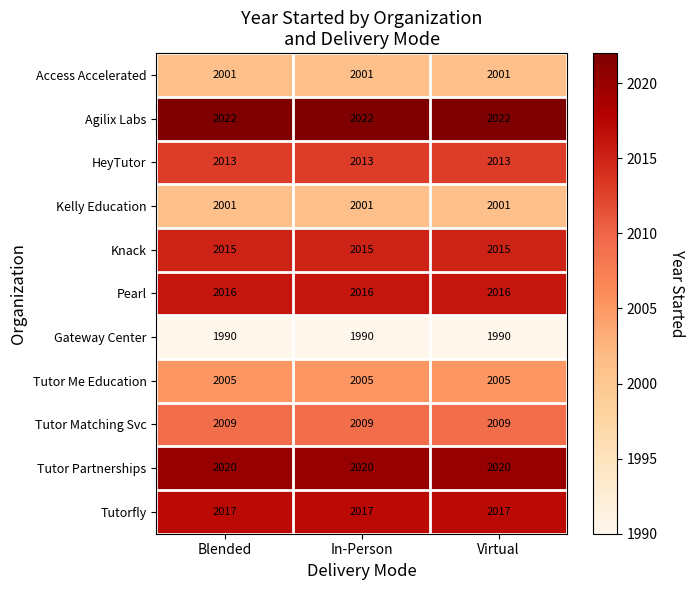

The value of Tutorfly at In-Person is 3296. True or false?

False